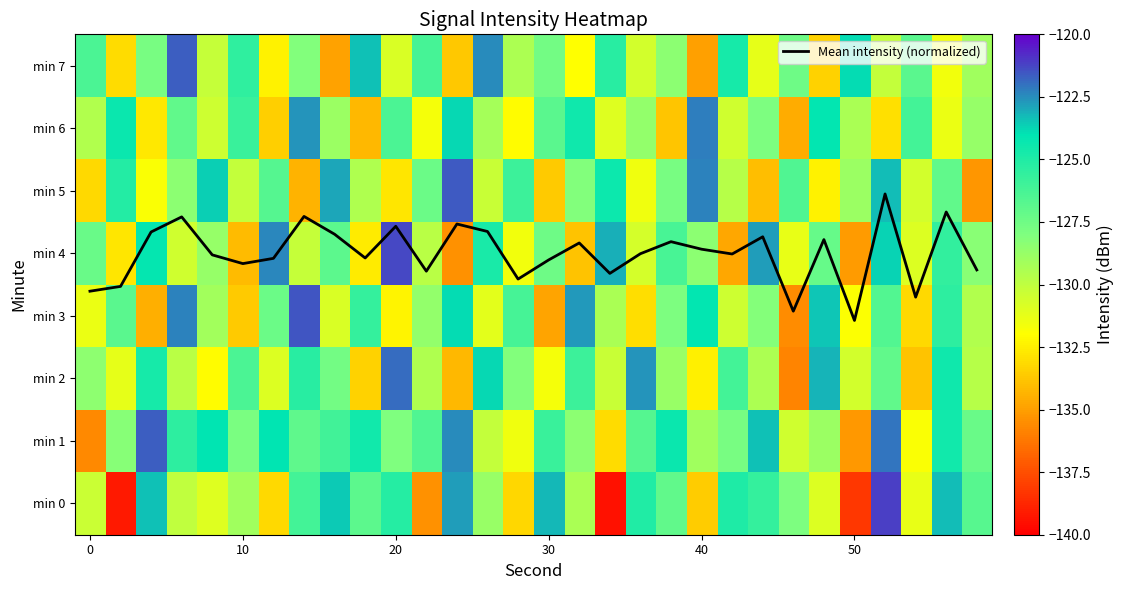

What is the highest value of the min 3 series?

-121.5